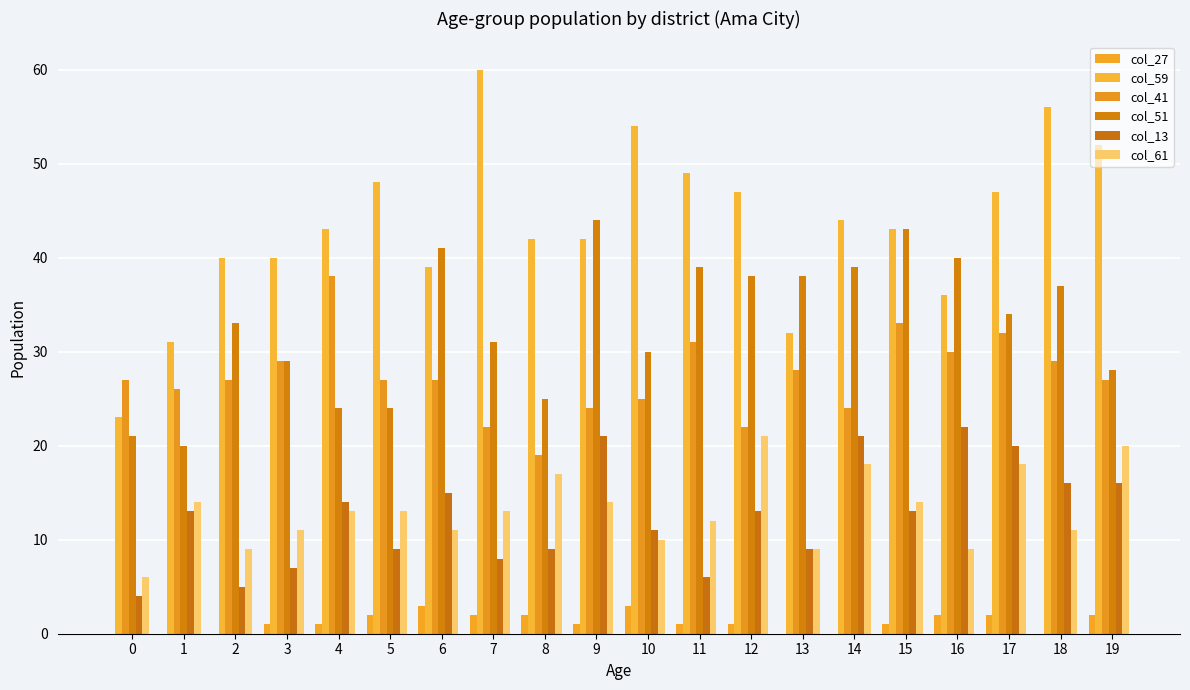

Which series has the largest range (max minus min)?

col_59